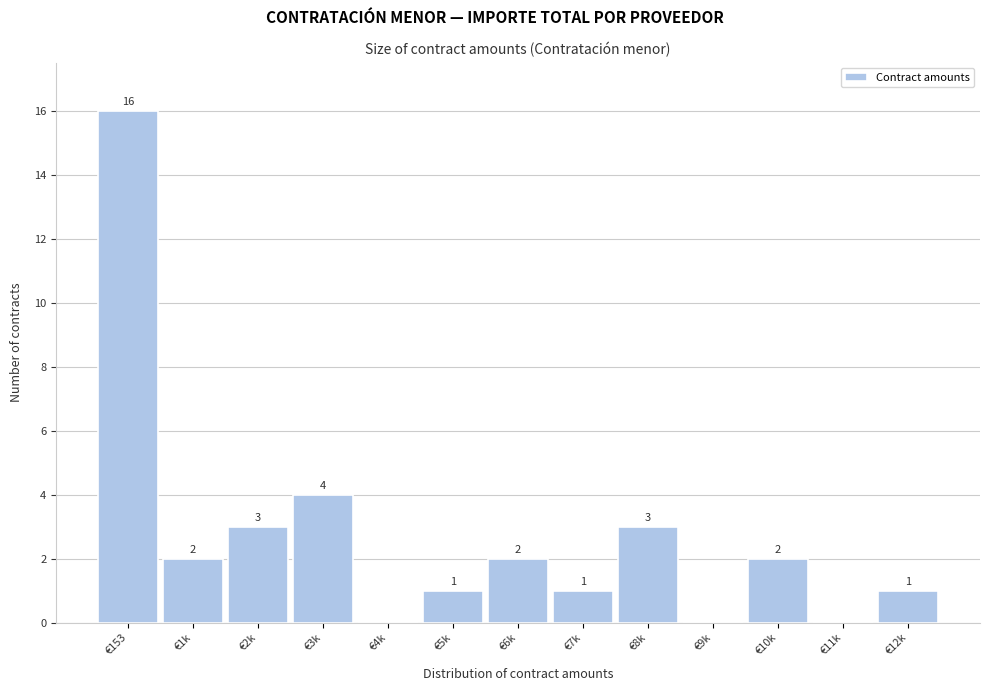

Reading left to right, what are all the values shown in this chart?

€153=16	€1k=2	€2k=3	€3k=4	€4k=0	€5k=1	€6k=2	€7k=1	€8k=3	€9k=0	€10k=2	€11k=0	€12k=1